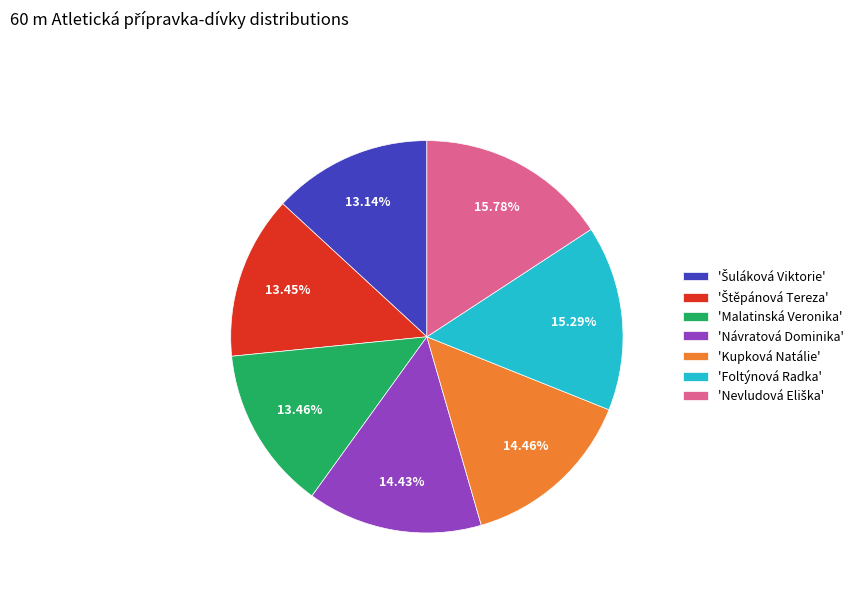

Does any single category account for the majority?

No